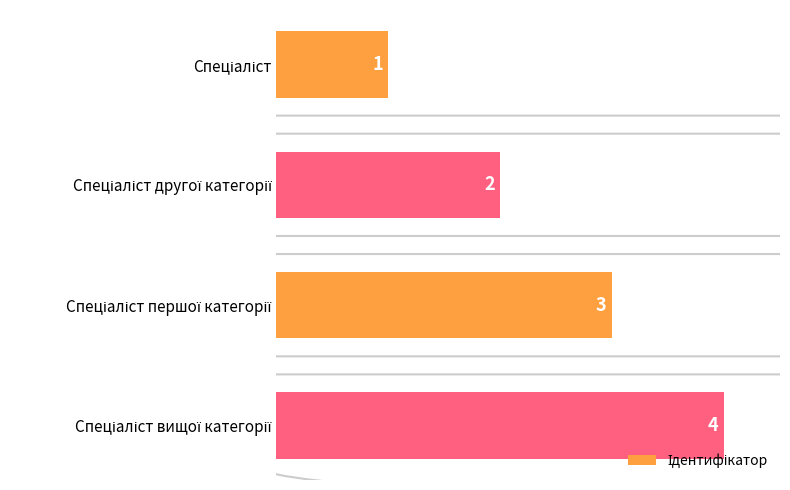

What is the sum of all values?

10